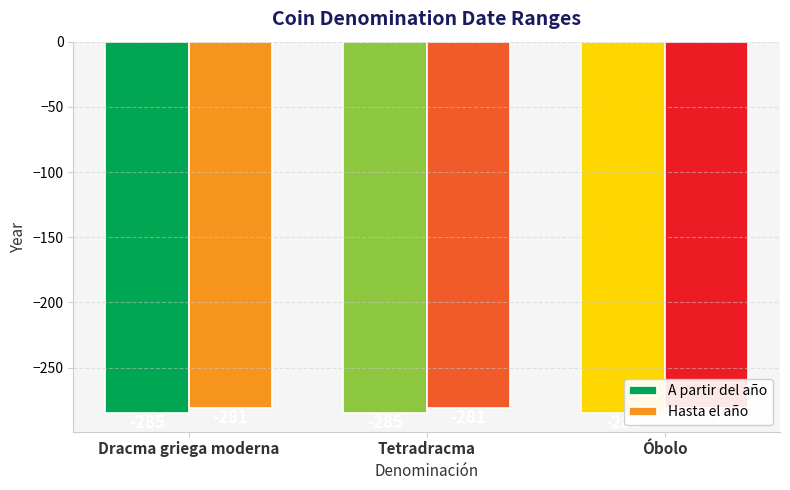

List the series in order of their overall mean, highest first.

Hasta el año, A partir del año